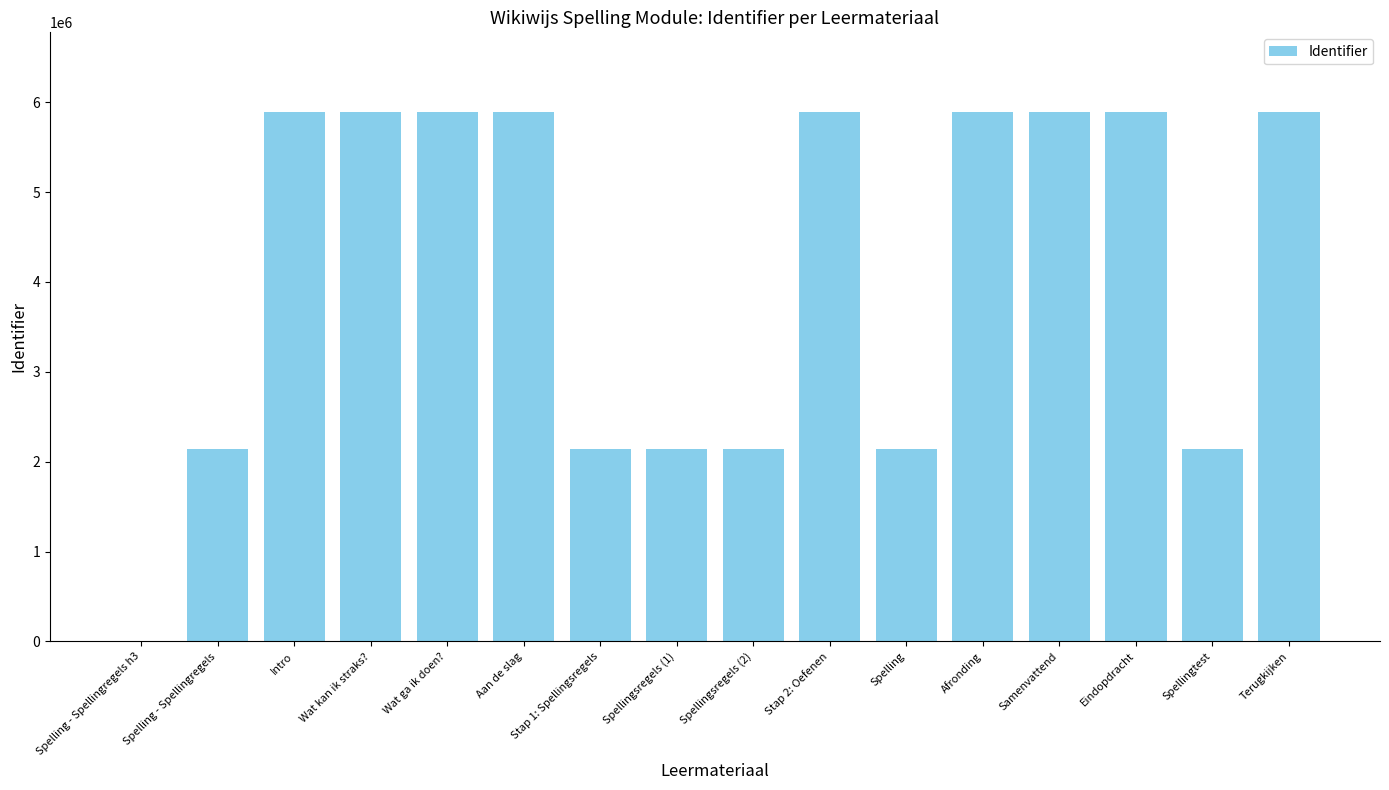

Does the chart contain stacked bars?

No